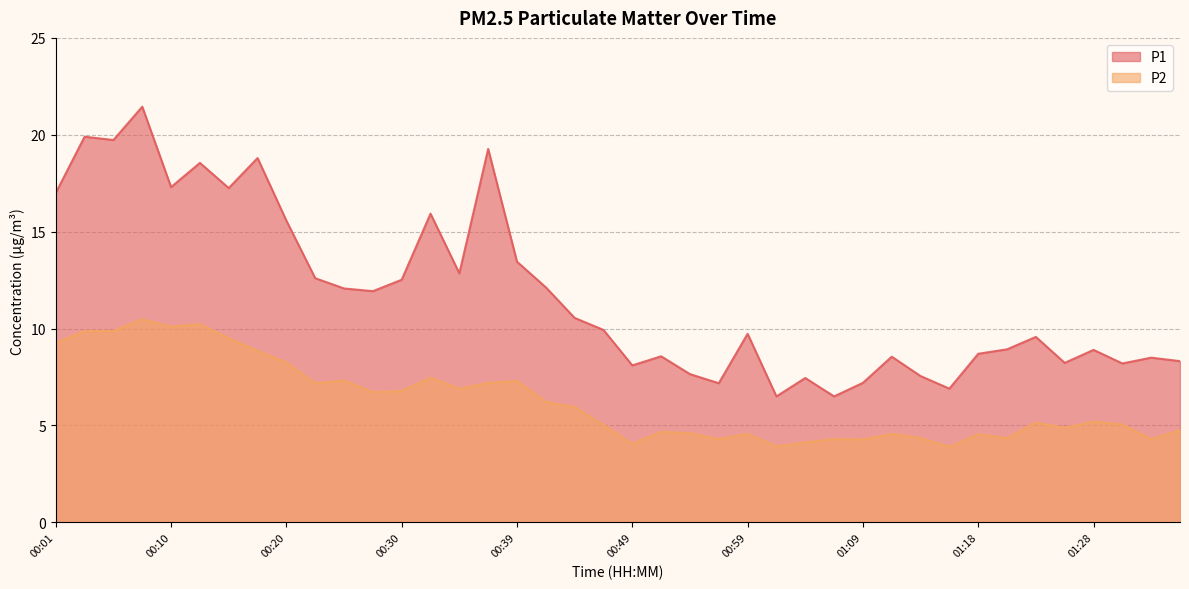

True or false: P1 and P2 cross at least once.

False